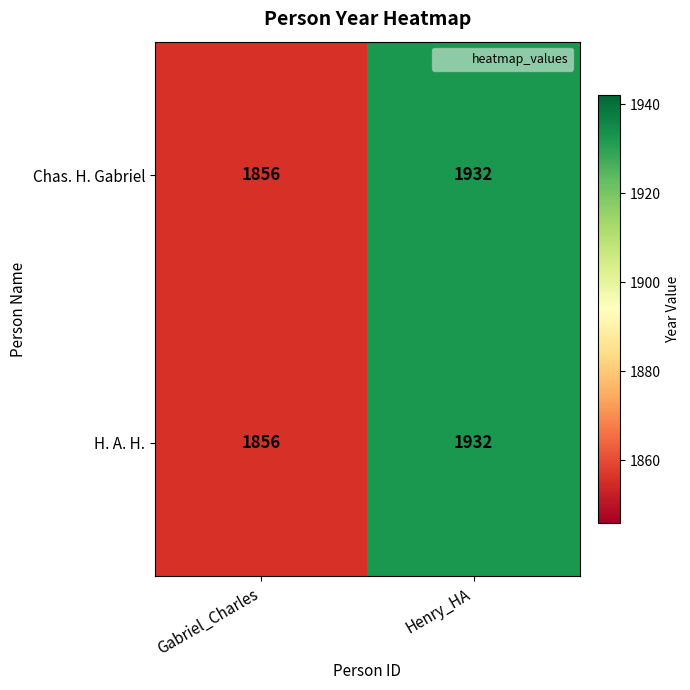

What is the total value across all series at Henry_HA?

3864